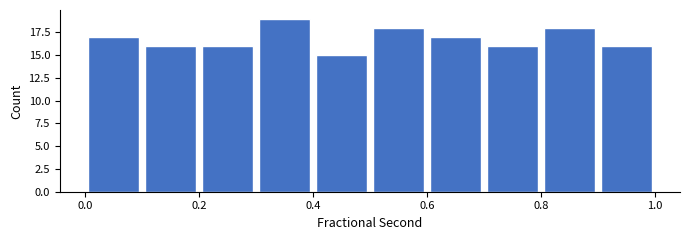

Reading left to right, list every bar in this chart as the range it spans on the x-axis followed by its height. The values are not printed on the chart, so give them approximately, as read against the axis.

0.0 to 0.1: 17
0.1 to 0.2: 16
0.2 to 0.3: 16
0.3 to 0.4: 19
0.4 to 0.5: 15
0.5 to 0.6: 18
0.6 to 0.7: 17
0.7 to 0.8: 16
0.8 to 0.9: 18
0.9 to 1.0: 16